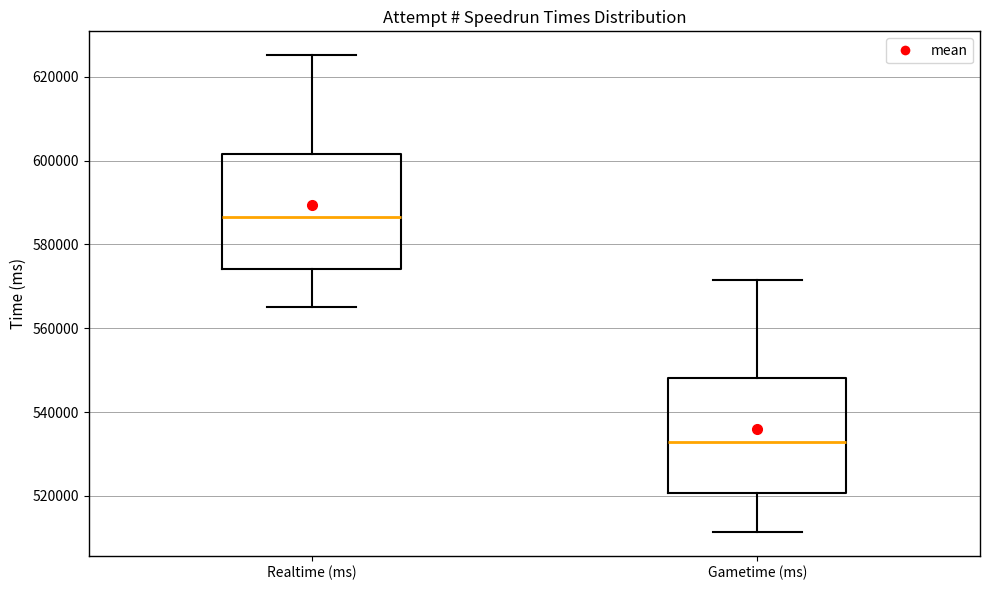

Which box's median line is the lowest?

Gametime (ms)